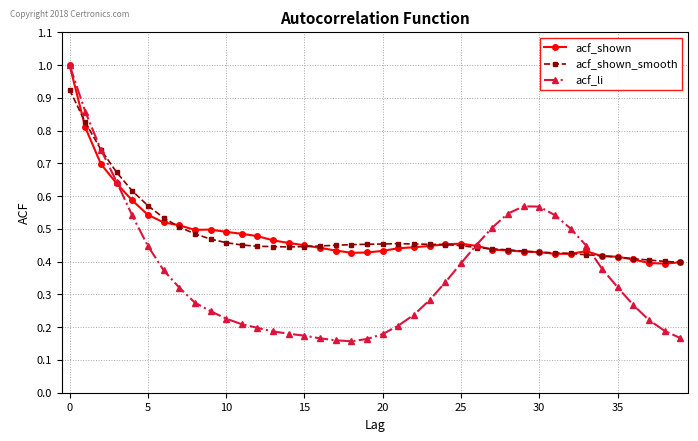

At how many categories does at least one series exceed 0?

40